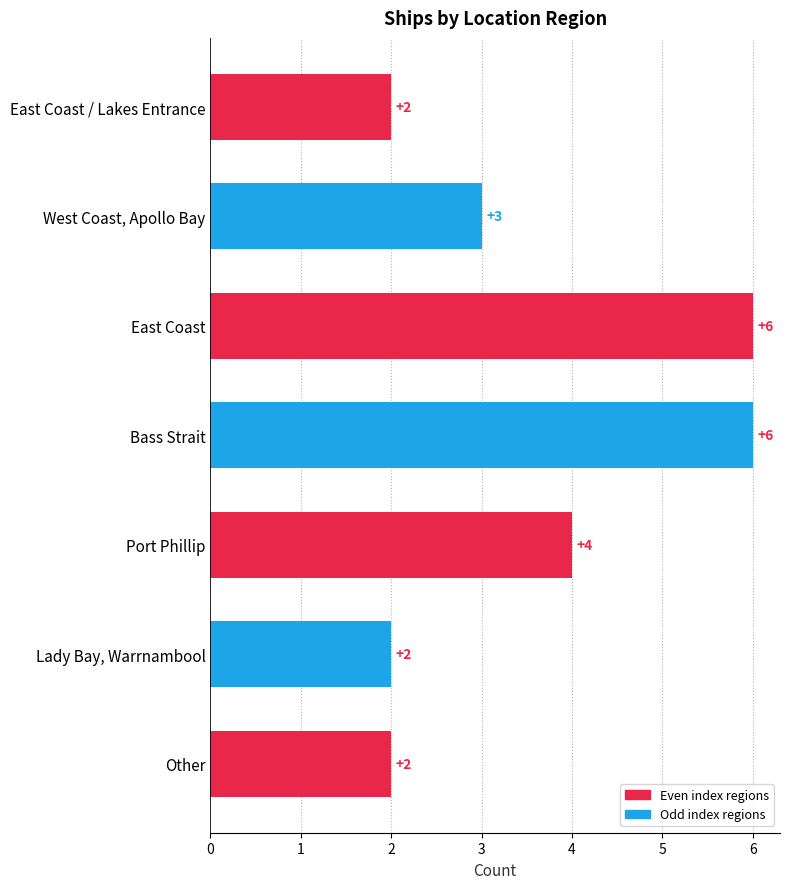

True or false: the data shows 3 at West Coast, Apollo Bay.

True